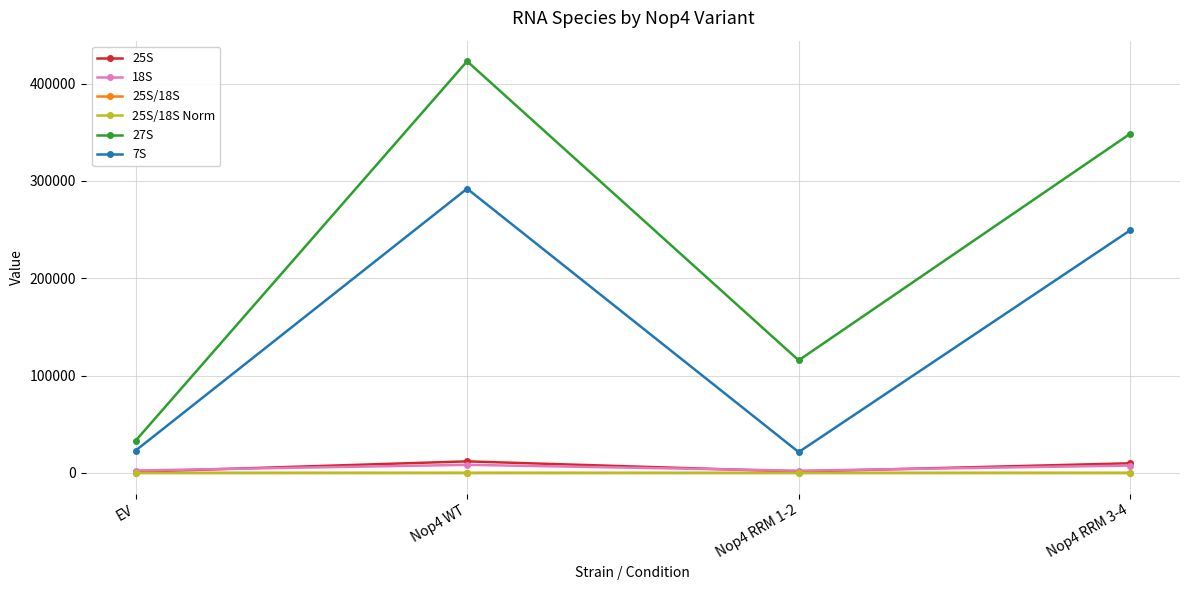

At which category does 7S reach its first local peak?

Nop4 WT